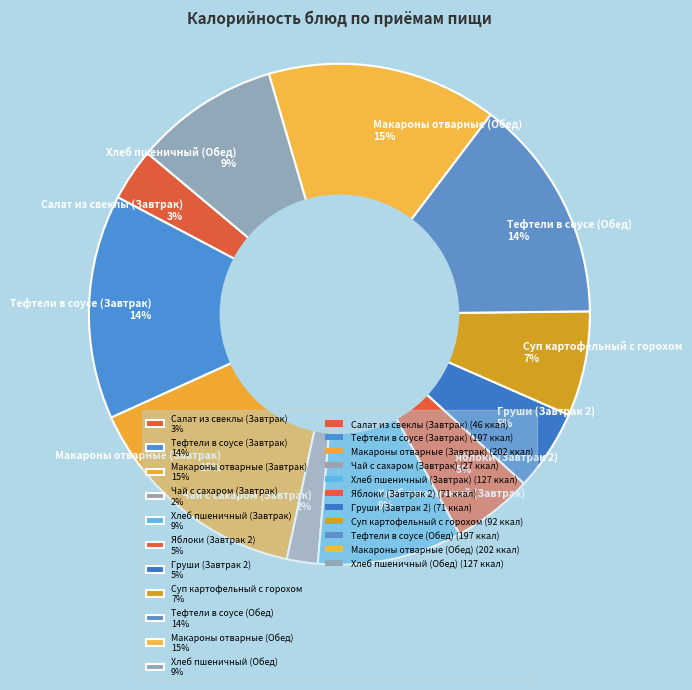

Does Салат из свеклы (Завтрак) 3% account for over 50% of the chart?

No